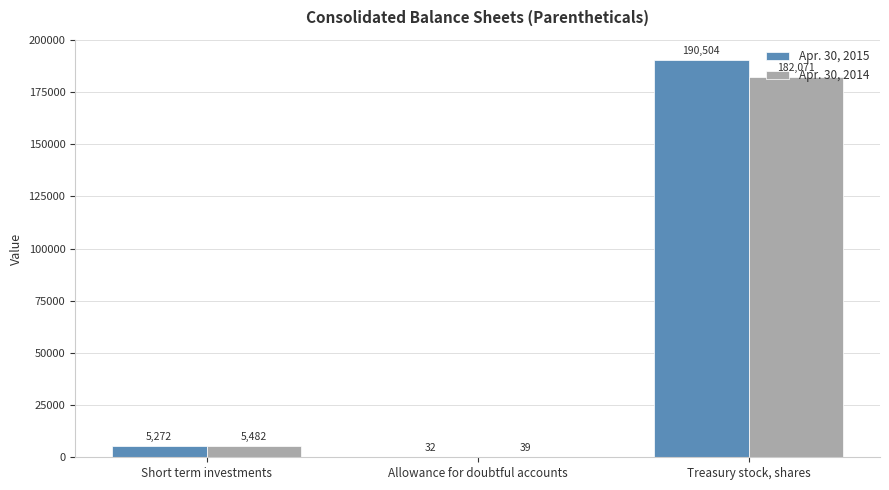

Which category has the highest value in the Apr. 30, 2014 series?

Treasury stock, shares